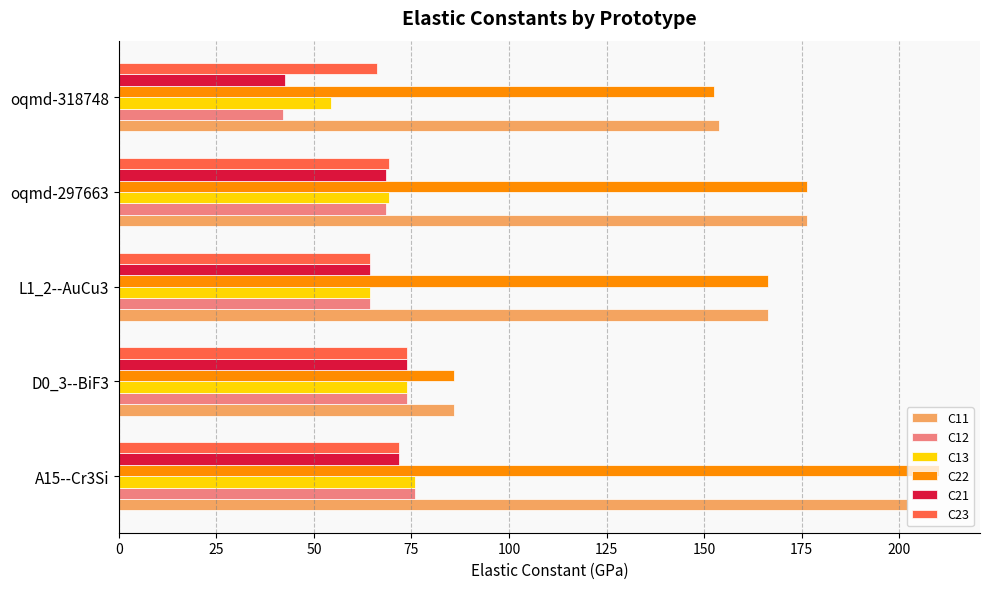

Is the value of C21 at A15--Cr3Si greater than the value of C11 at oqmd-297663?

No